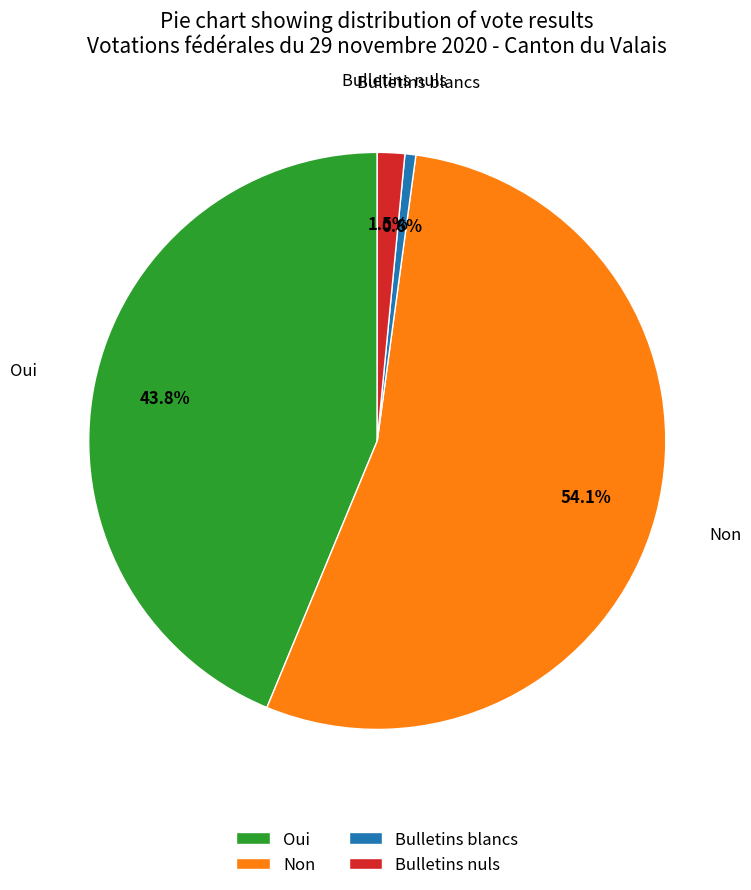

To the nearest percent, what percentage of the pie is Oui?

44%